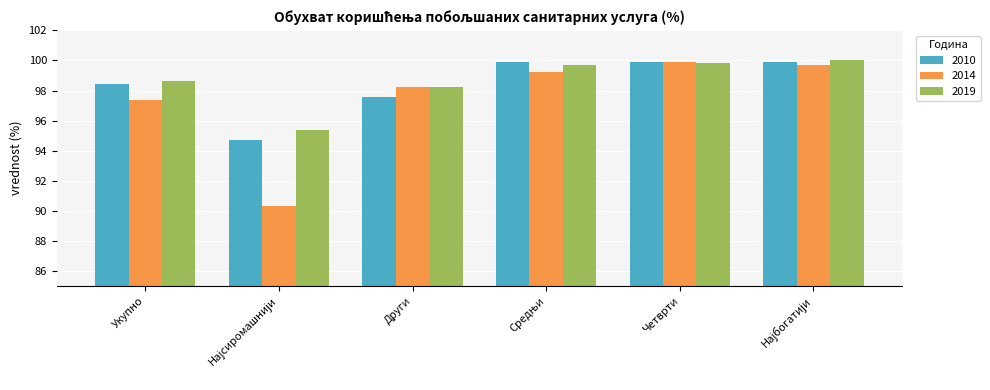

Reading left to right, list all the values displayed in this chart.

2010: 98.4	94.7	97.6	99.9	99.9	99.9
2014: 97.4	90.3	98.2	99.2	99.9	99.7
2019: 98.6	95.4	98.2	99.7	99.8	100.0